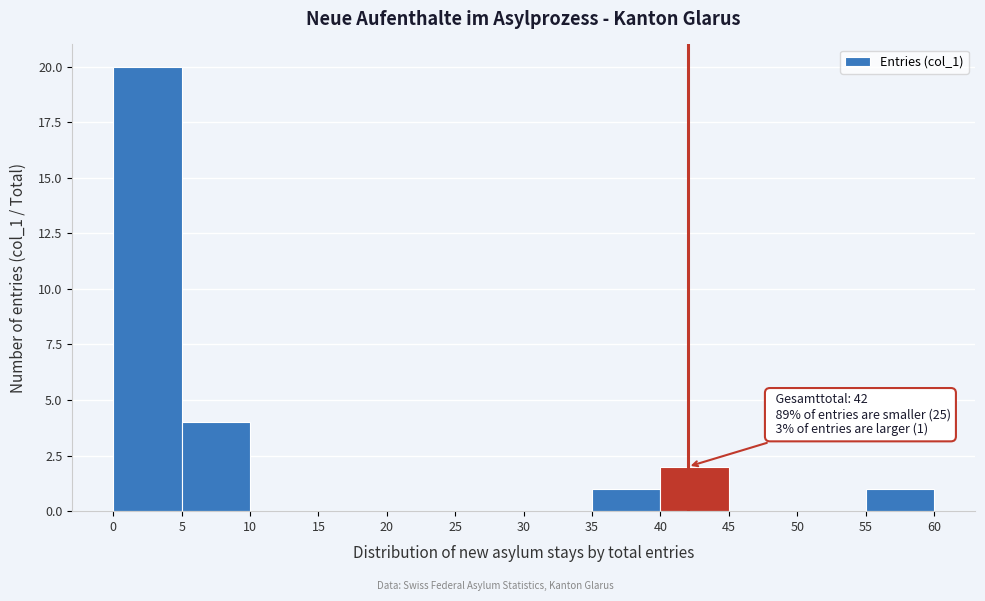

Over which range of the x-axis is the bar tallest?

0 to 5